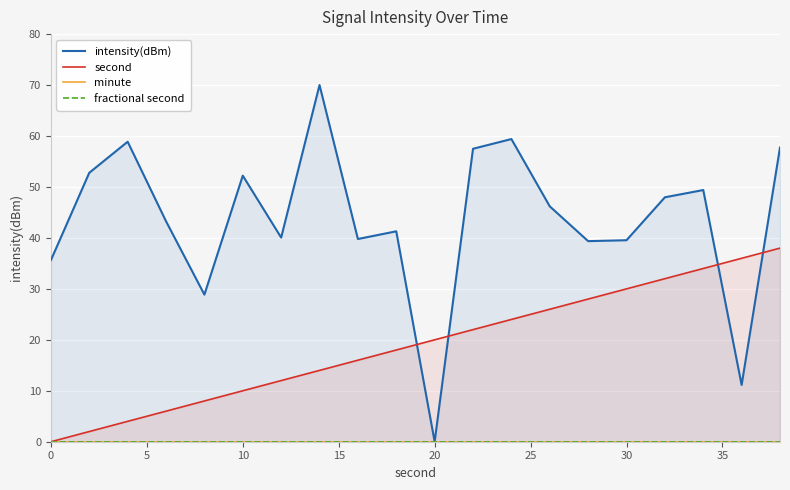

True or false: fractional second and second intersect in this chart.

False